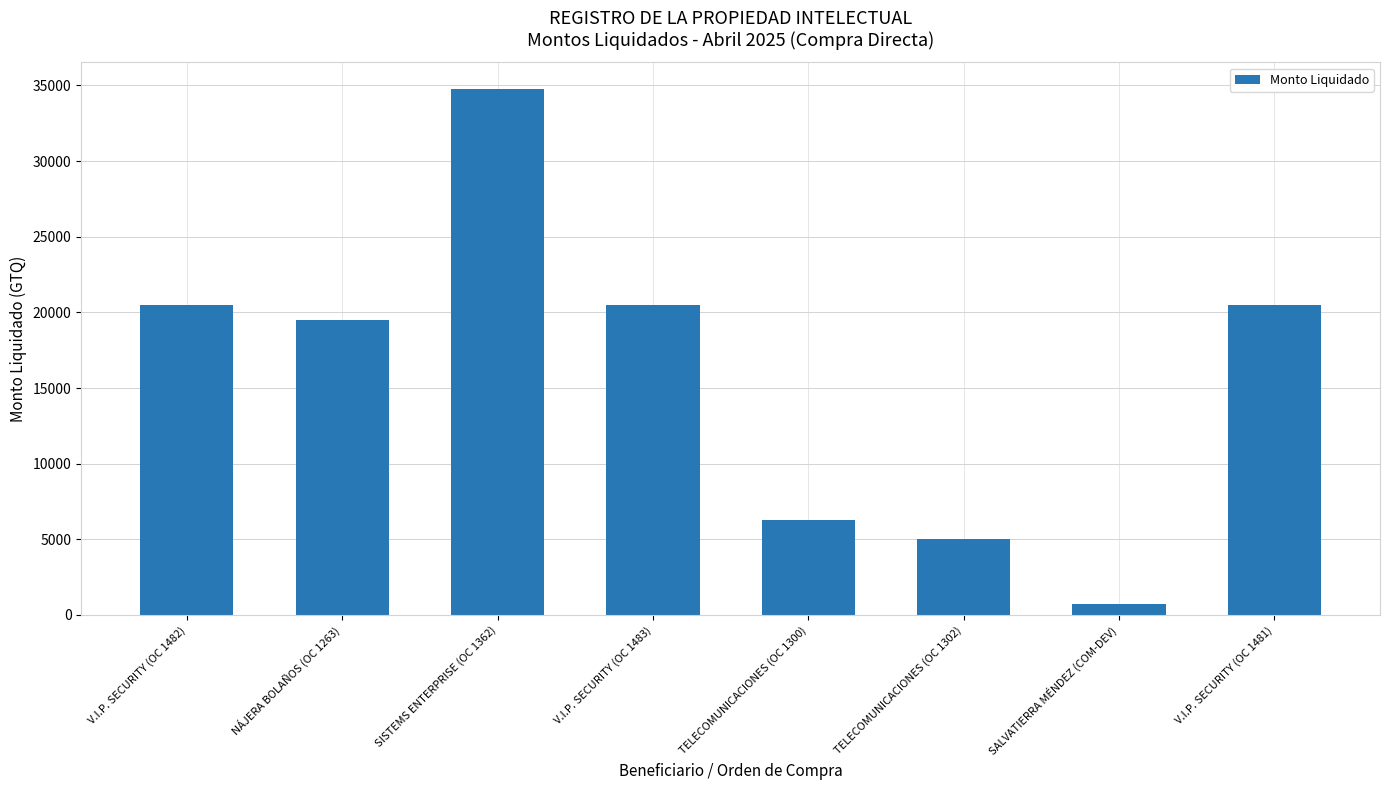

What is the ratio of the value at V.I.P. SECURITY (OC 1483) to the value at V.I.P. SECURITY (OC 1482)?

1.0